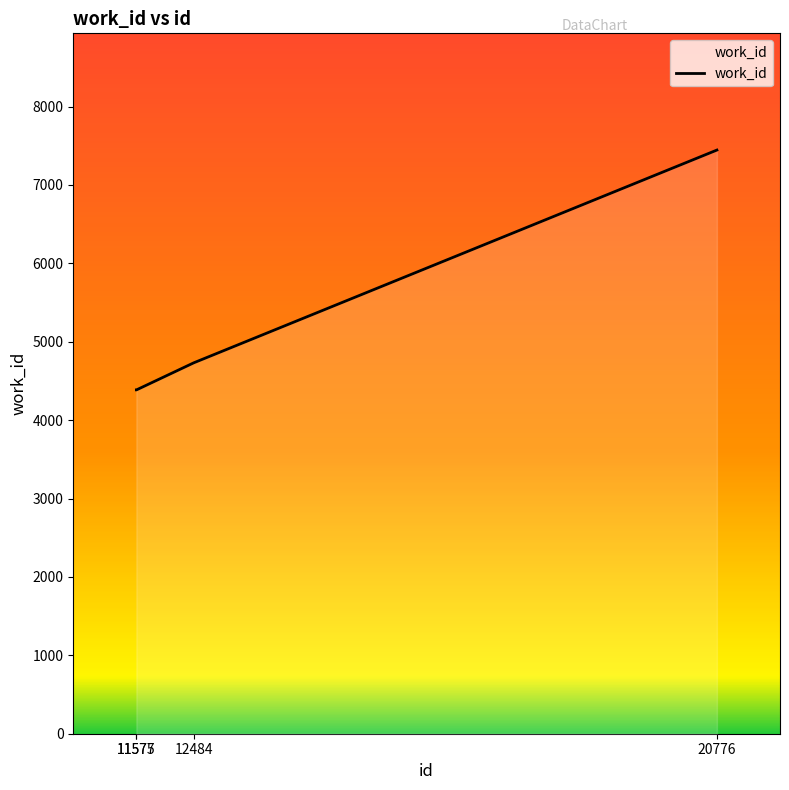

What is the minimum value shown in the chart?

4386